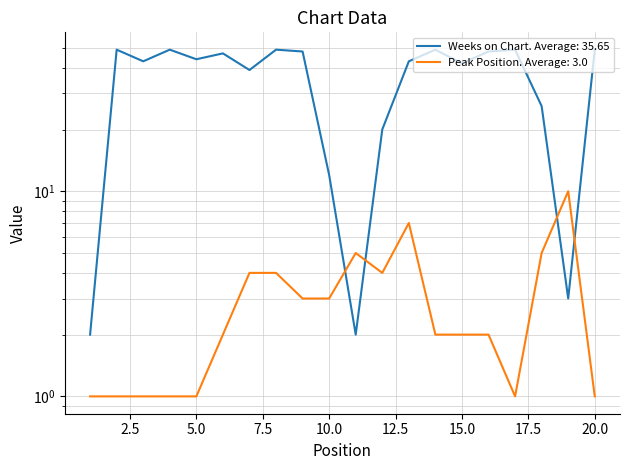

How many Peak Position values are between 1 and 4?

16